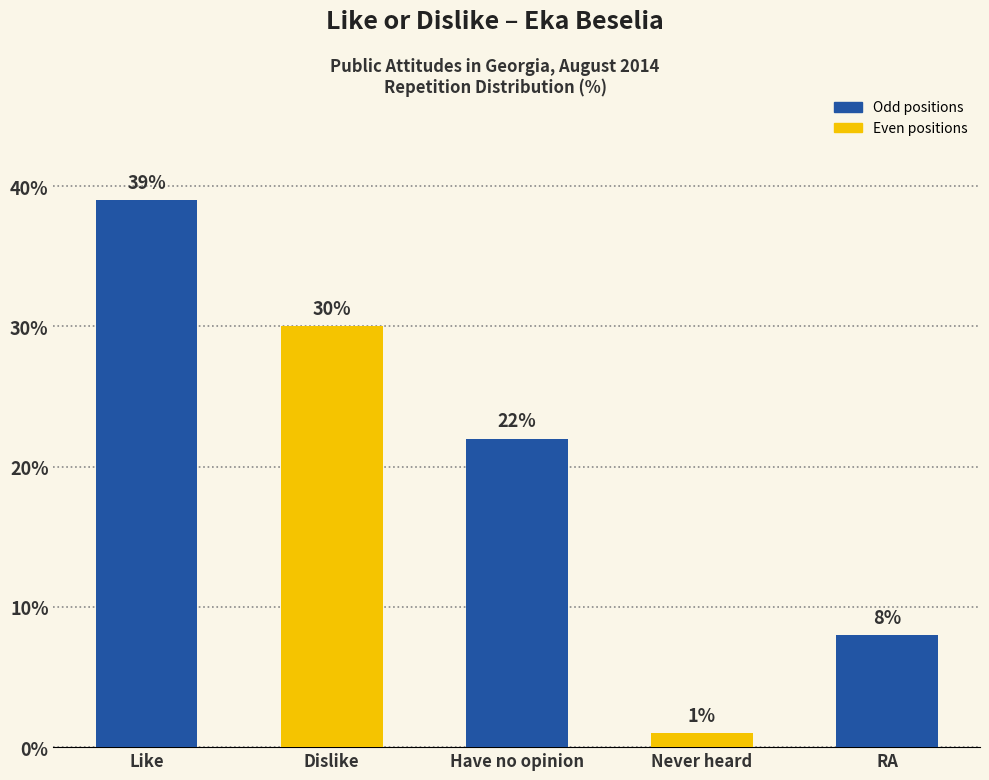

Which has a higher value, Dislike or Like?

Like